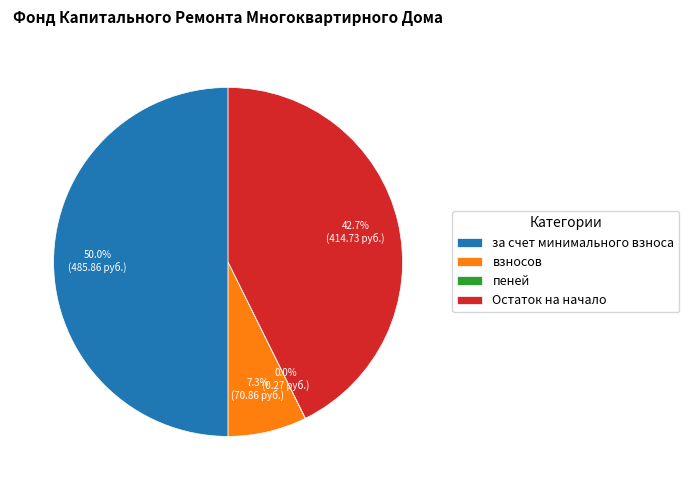

What percentage do за счет минимального взноса and взносов together represent?

57.3%